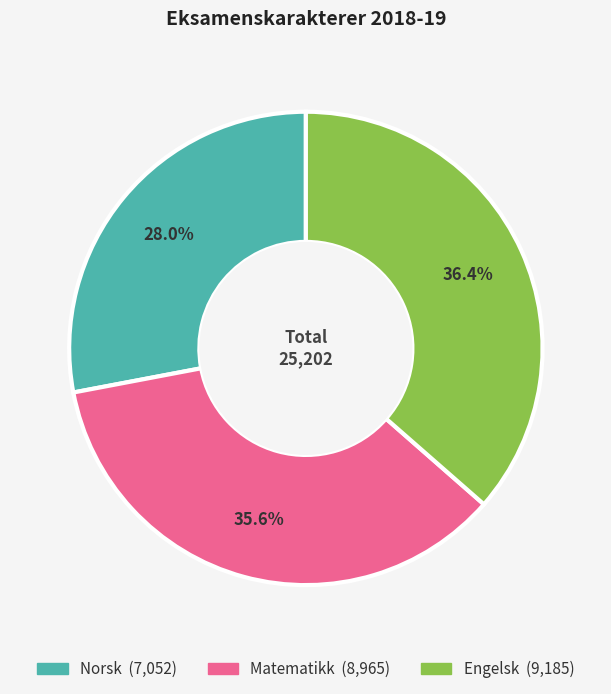

What is the largest slice in the pie chart?

Engelsk